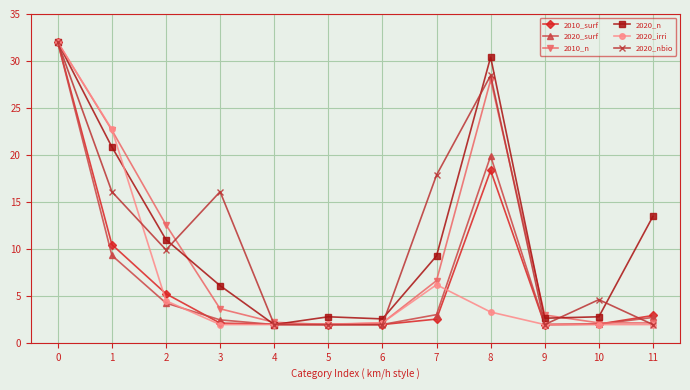

Count the number of data series in this chart.

6